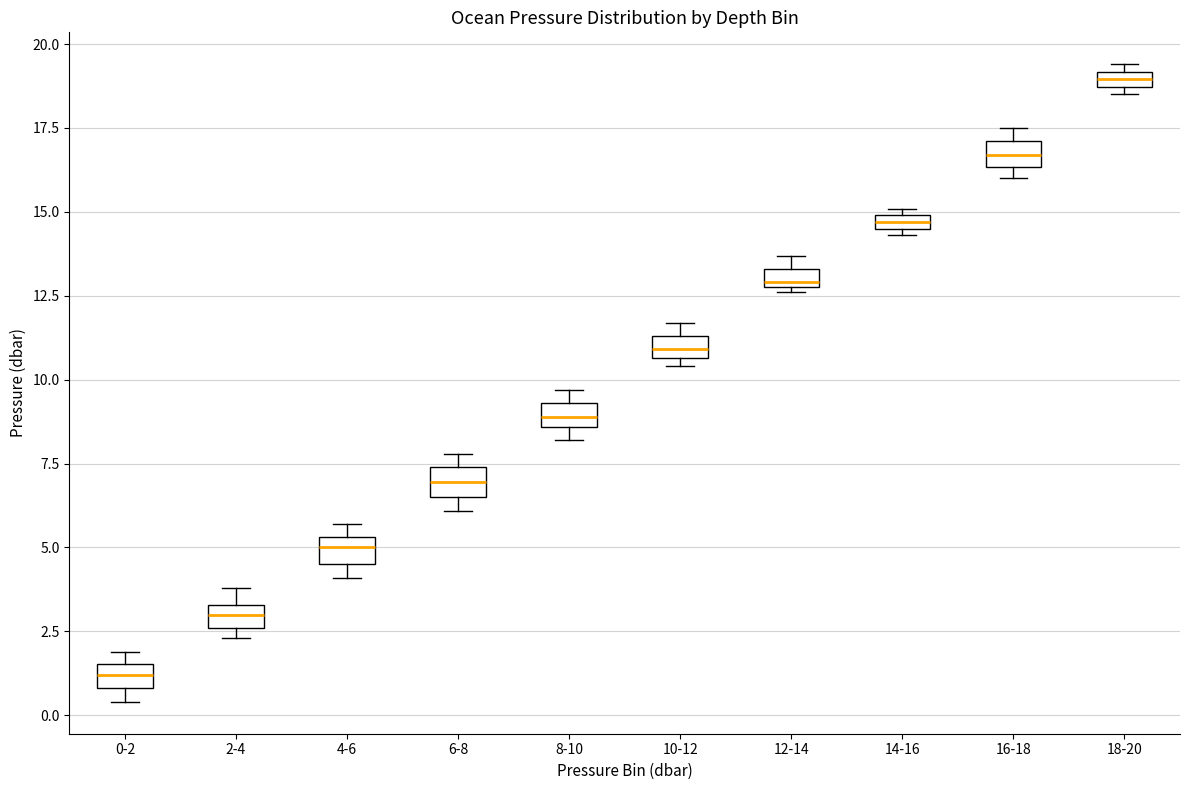

Where does the median line of the box for 6-8 sit on the y-axis? The values are not printed on the chart, so give them approximately, as read against the axis.

7.0